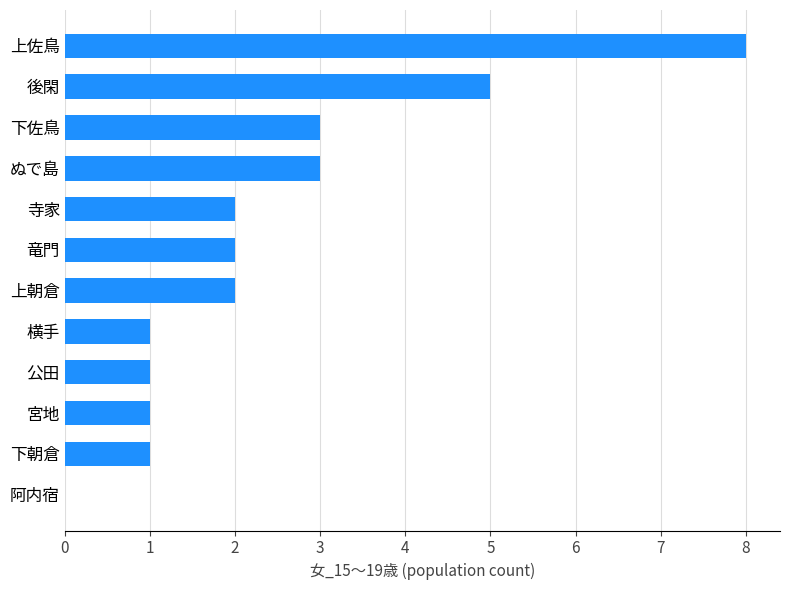

Between 下朝倉 and 上佐鳥, which is larger?

上佐鳥